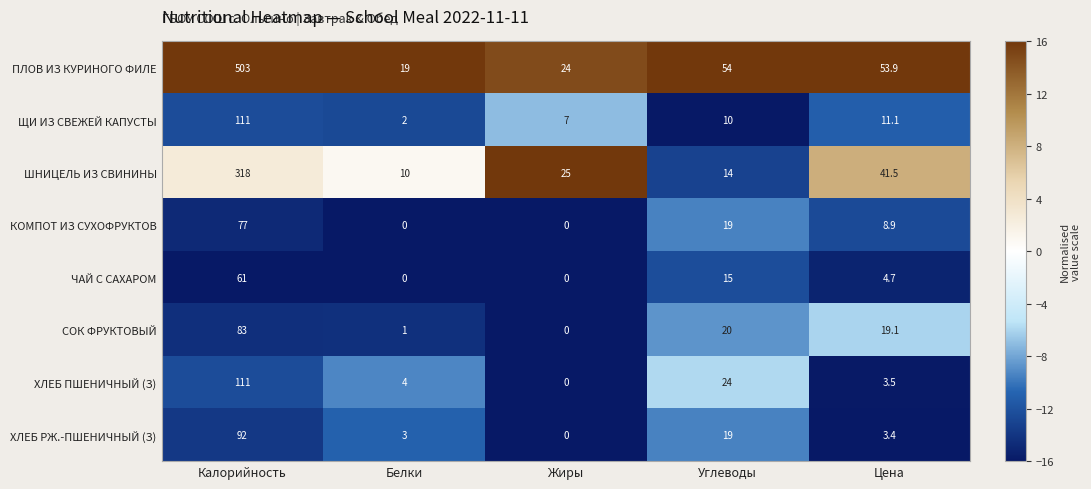

The ЩИ ИЗ СВЕЖЕЙ КАПУСТЫ series shows 111.0 at Калорийность. True or false?

True